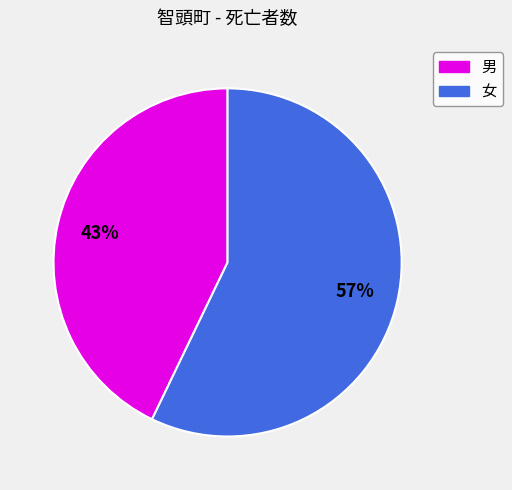

True or false: 女 accounts for 57% of the total.

True